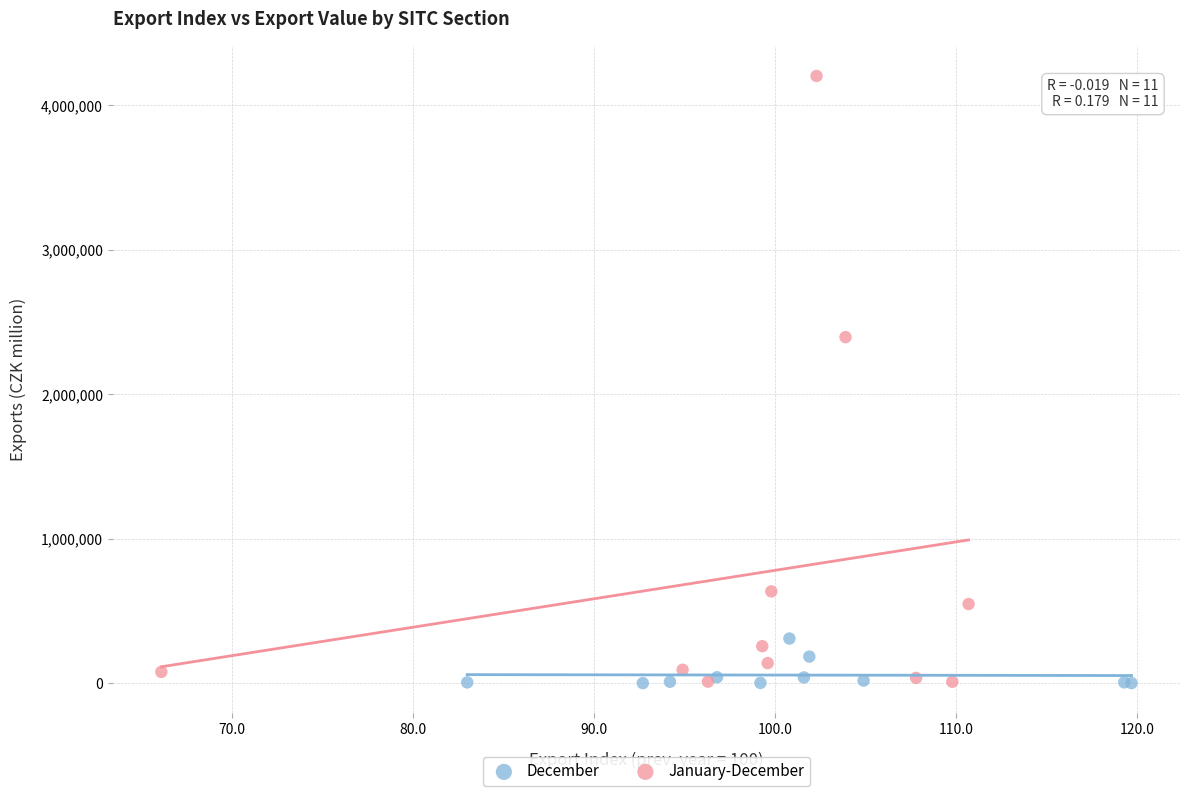

Which series has the widest spread of Y values?

January-December